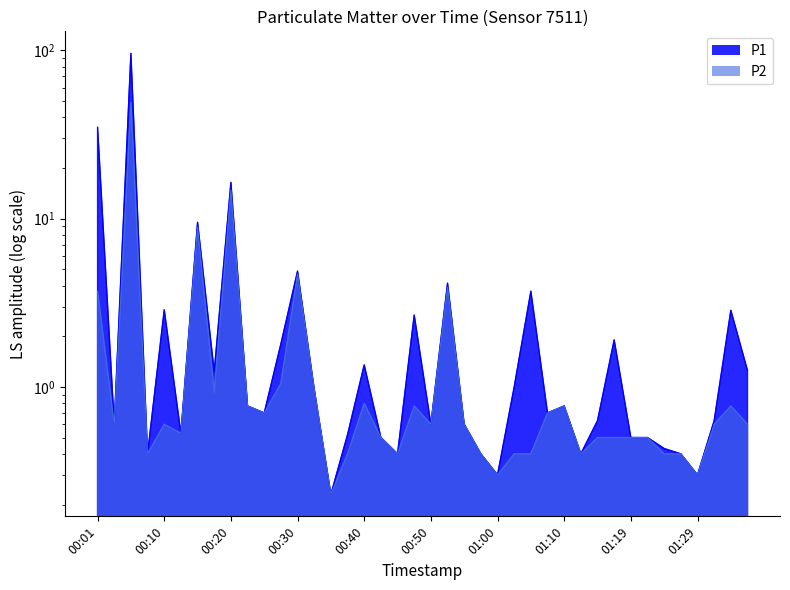

Is it true that P2 equals 1.1 at 00:47?

False